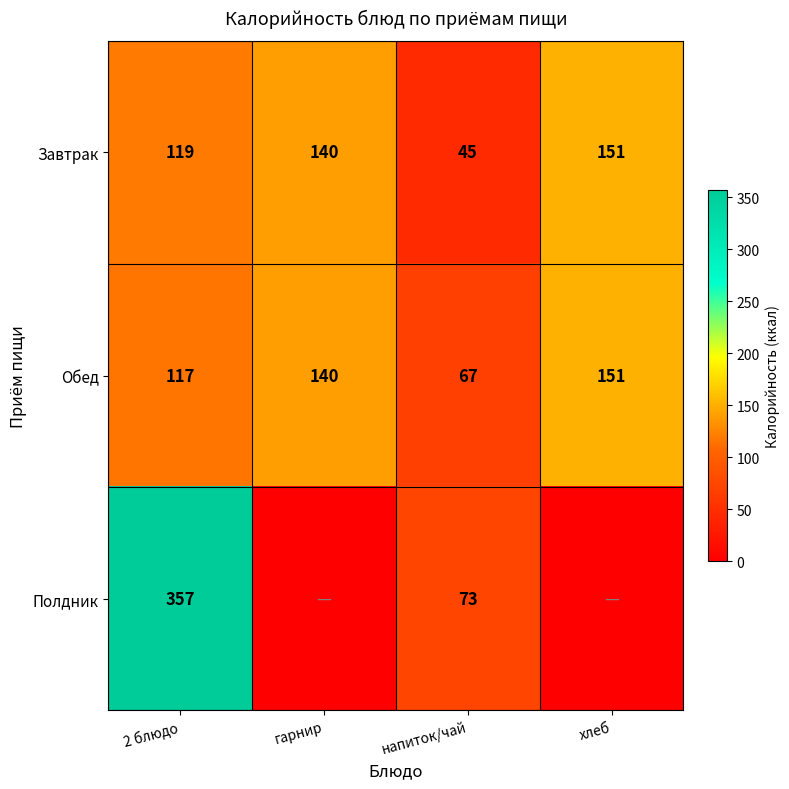

What is the sum of all Обед values?

475